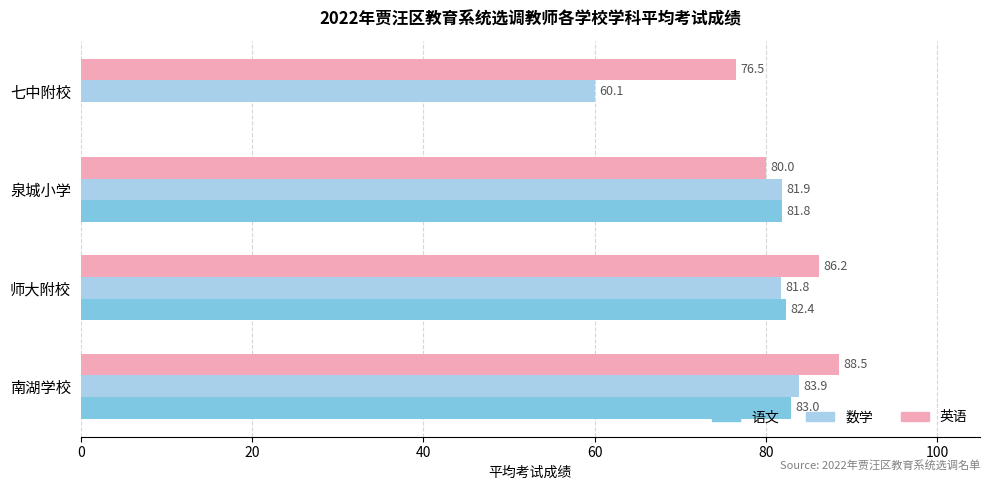

What is the sum of the 语文 values at 七中附校 and 师大附校?

82.4